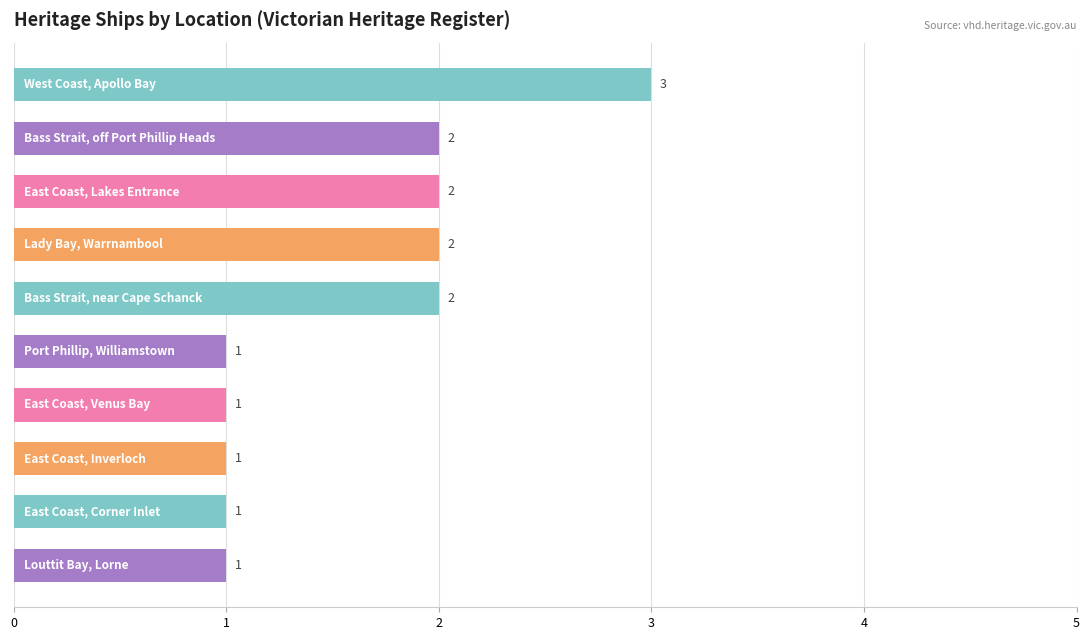

What is the sum of all values?

16